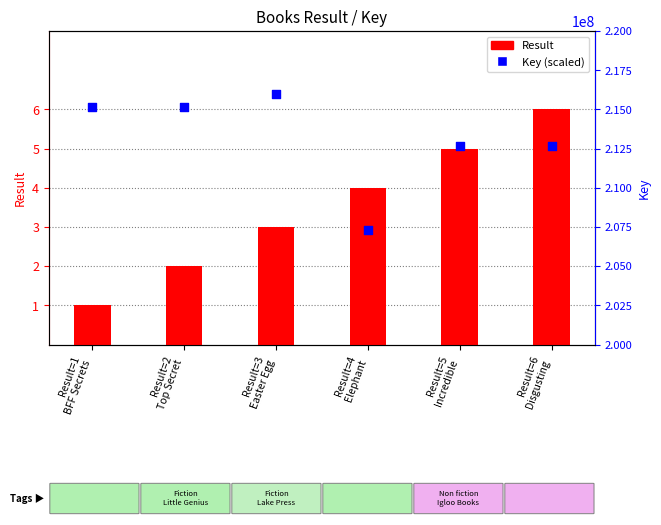

At which category is the sum across all series the highest?

Result=3
Easter Egg